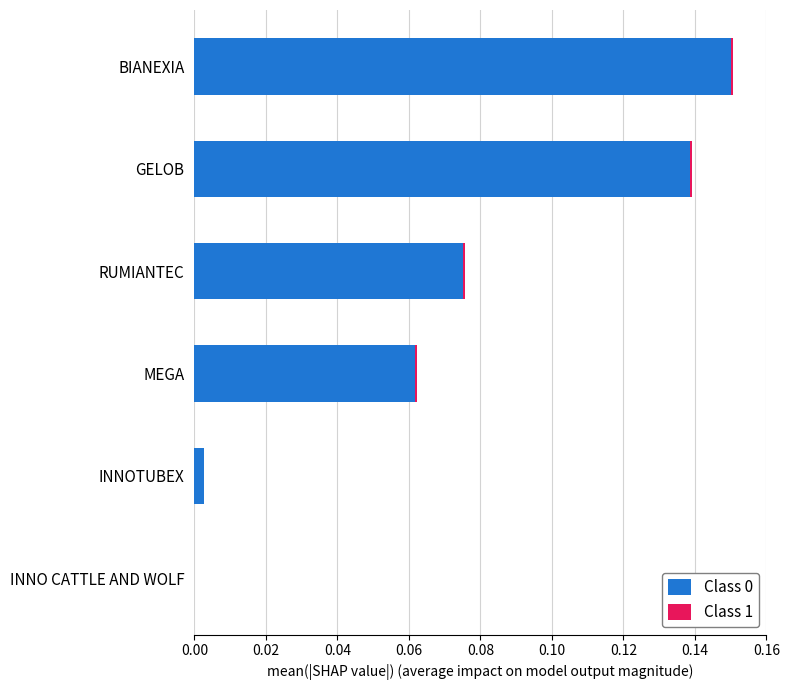

Which category has the highest value in the Class 0 series?

BIANEXIA